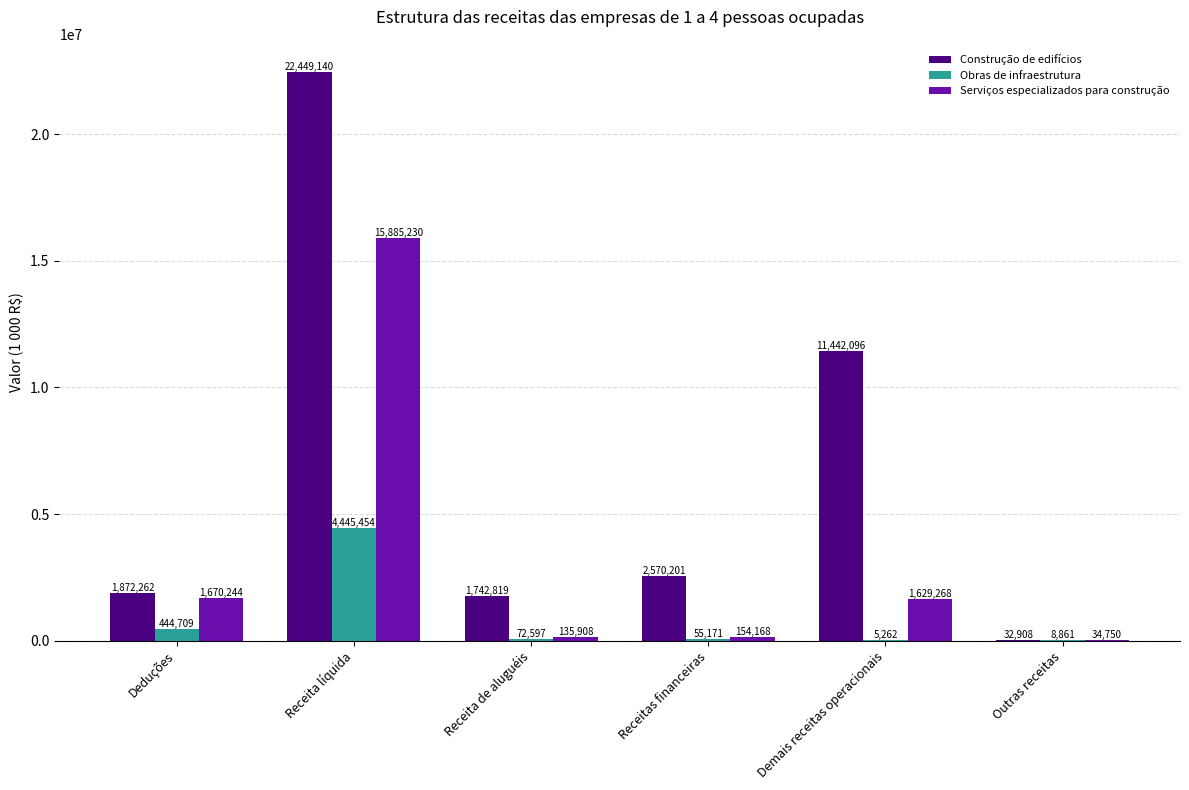

What is the sum of the Serviços especializados para construção values at Demais receitas operacionais and Outras receitas?

1664018